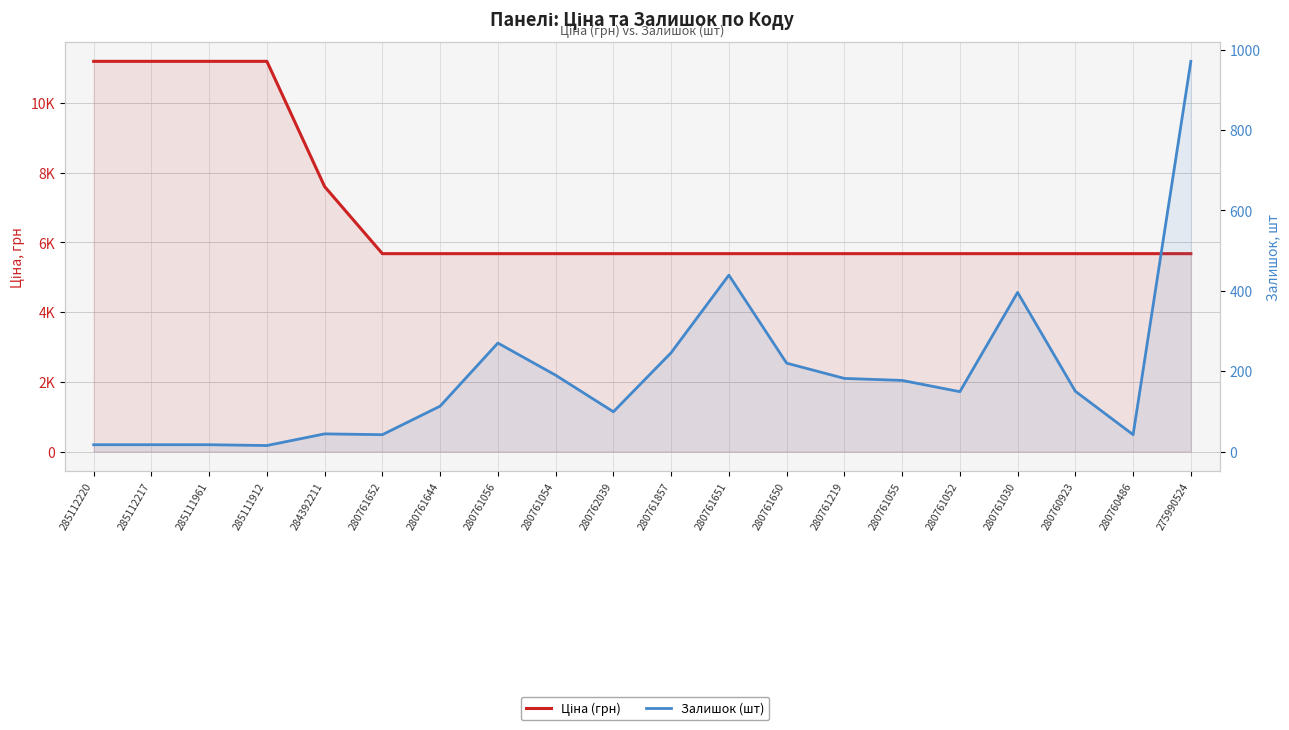

Which label corresponds to the smallest value in the chart?

285111912